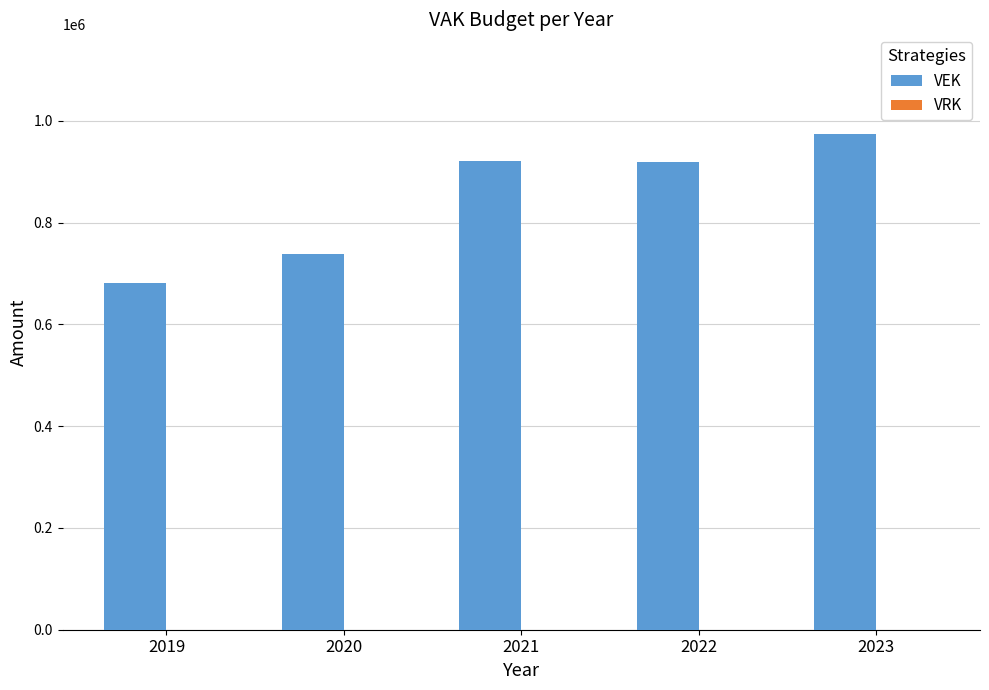

Read the value at 2021.

920804